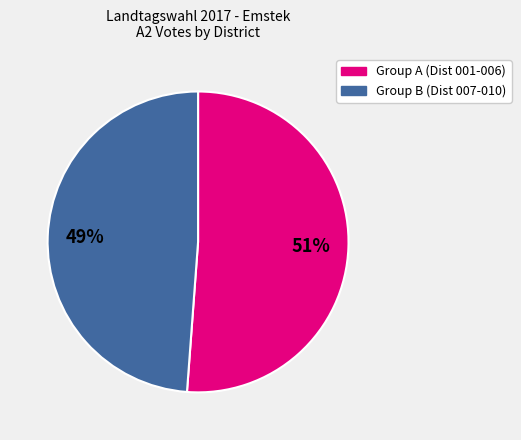

Is there a majority slice in this chart?

Yes